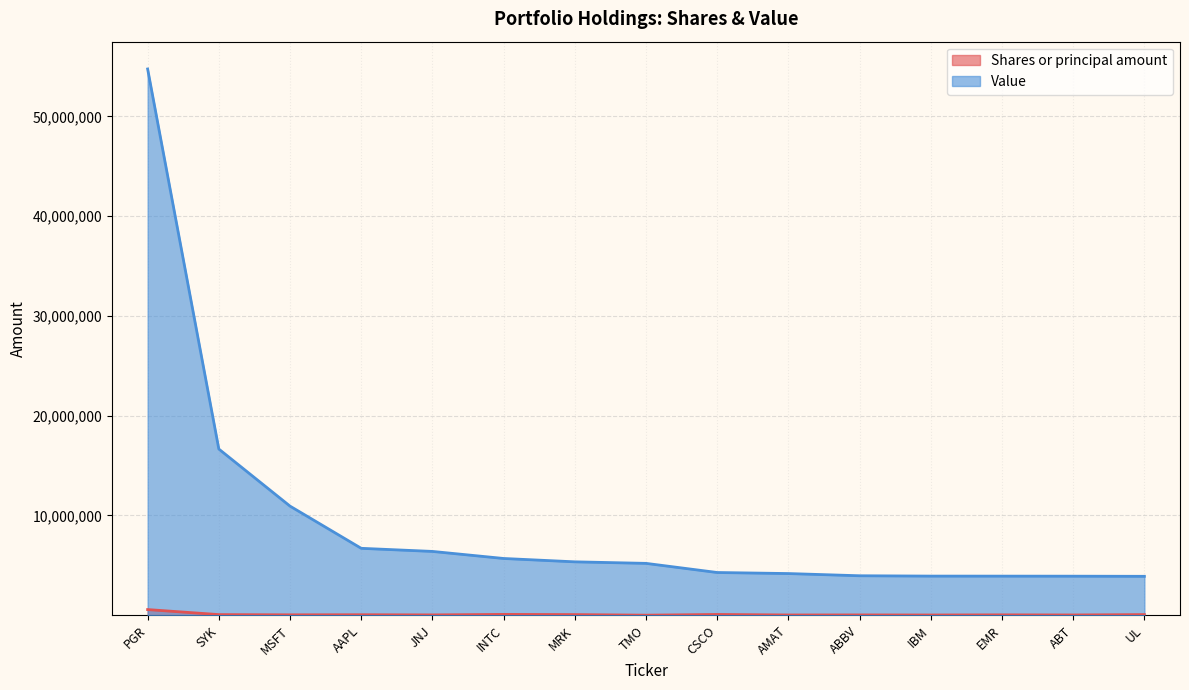

Reading left to right, what are all the values shown in this chart?

Shares or principal amount: 572608	68400	46400	54940	38938	88950	69500	11400	82900	31300	36600	29464	43500	32700	69940
Value: 54747000	16661000	10939000	6711000	6400000	5693000	5357000	5203000	4287000	4182000	3961000	3927000	3924000	3919000	3905000